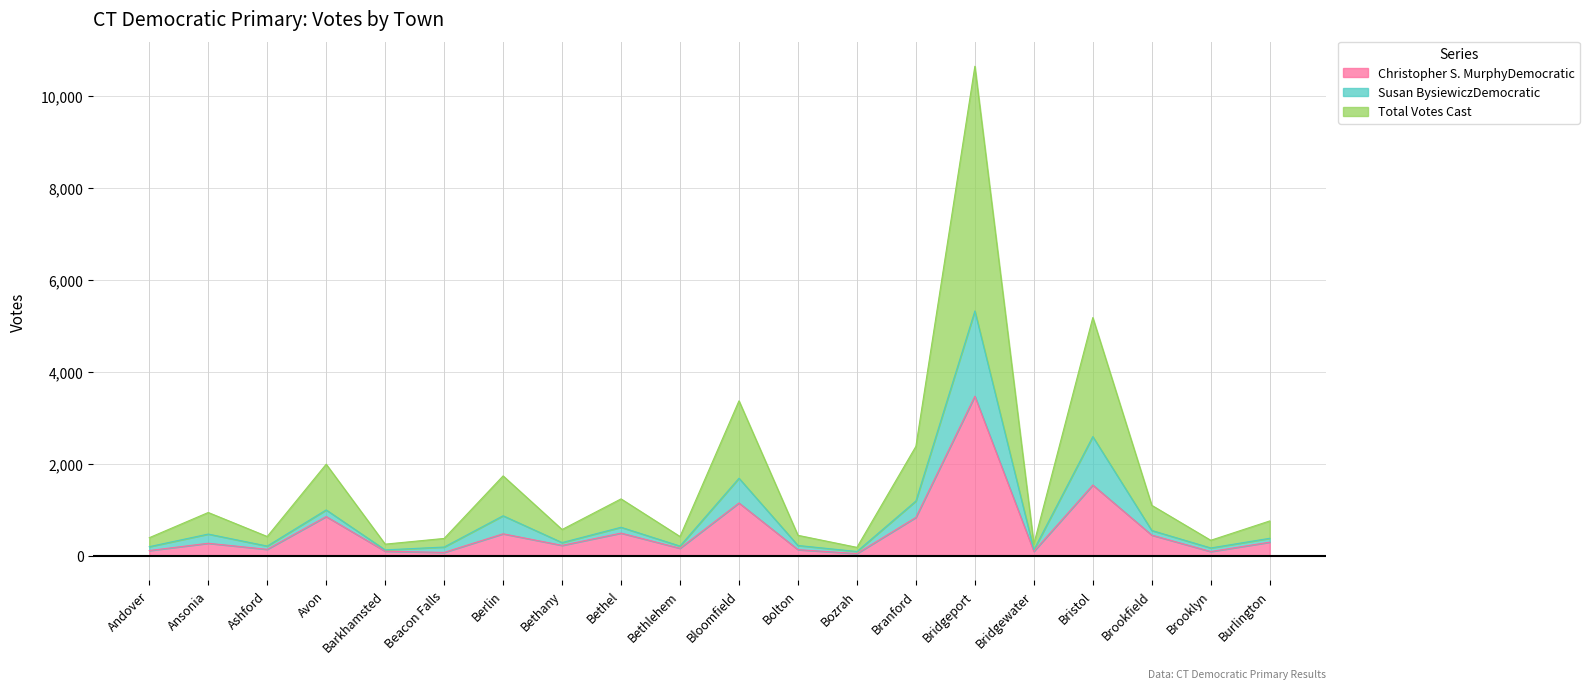

What is the value of the Susan BysiewiczDemocratic point at the 13th from the left?

90